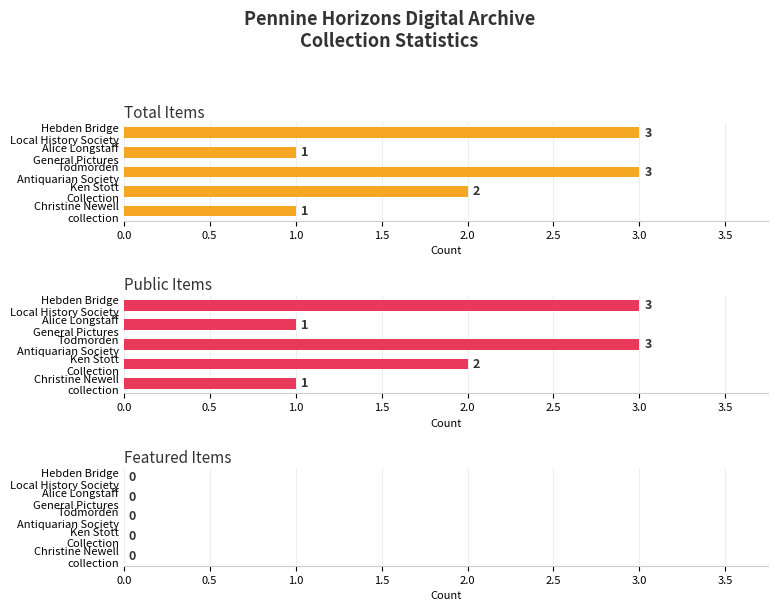

How many groups of bars are there?

5